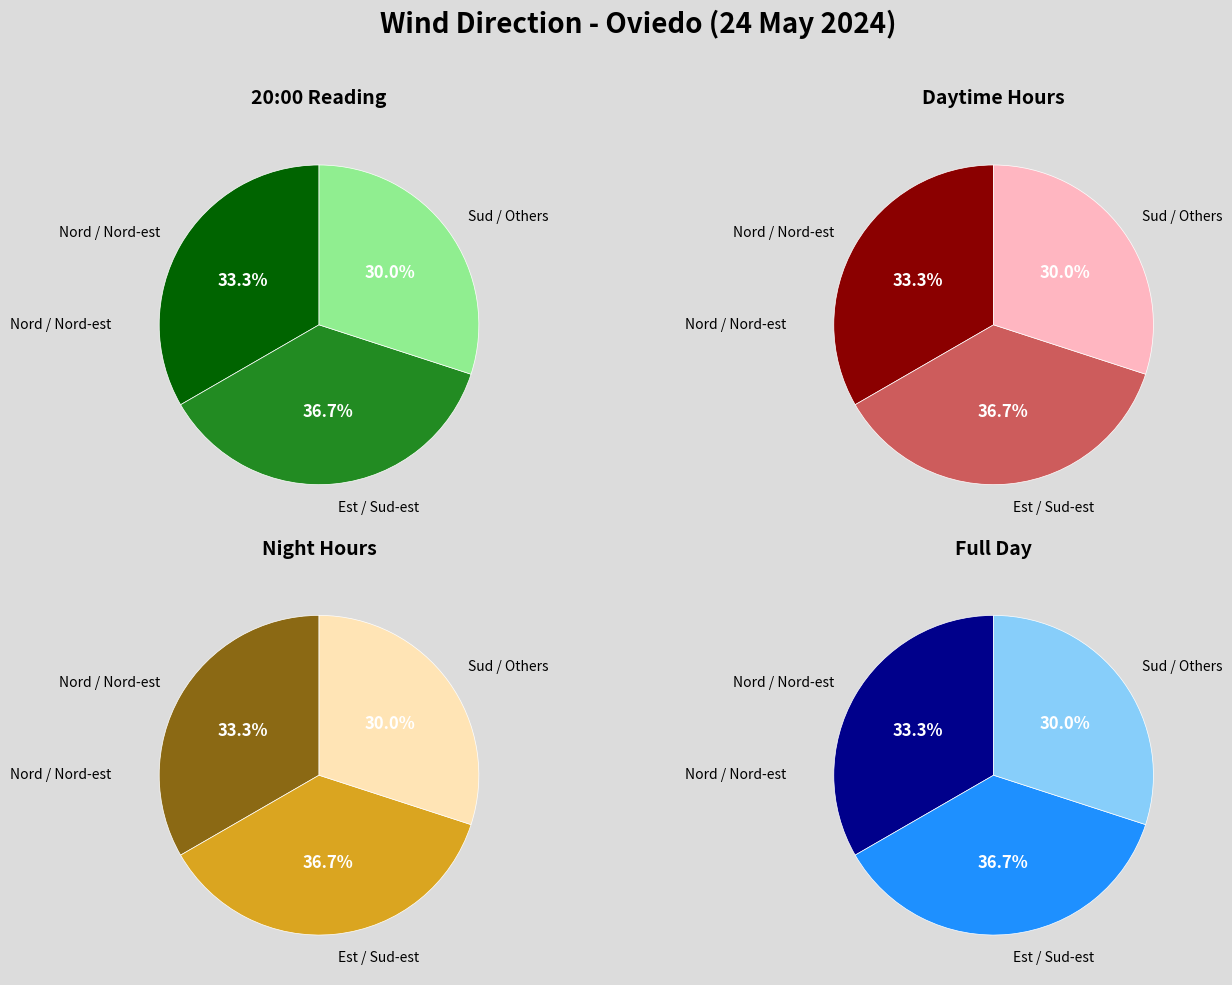

Is it true that Sud-oest is 16% of the pie?

False